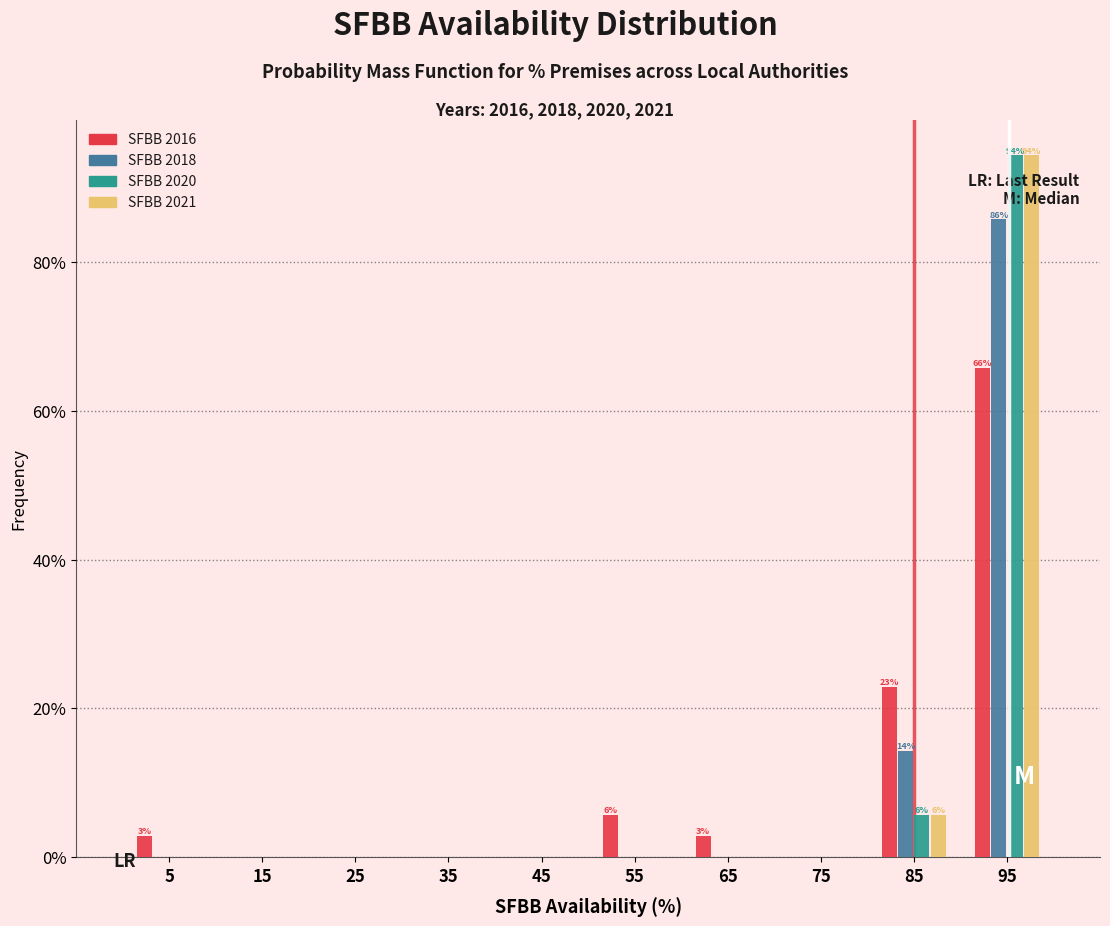

In the SFBB 2021 series, which range on the x-axis has the tallest bar?

90 to 100